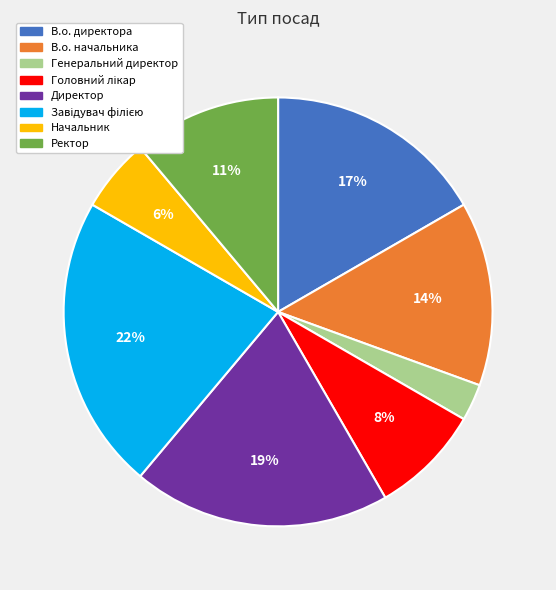

Approximately how many times larger is the value at Начальник compared to Генеральний директор?

2.0